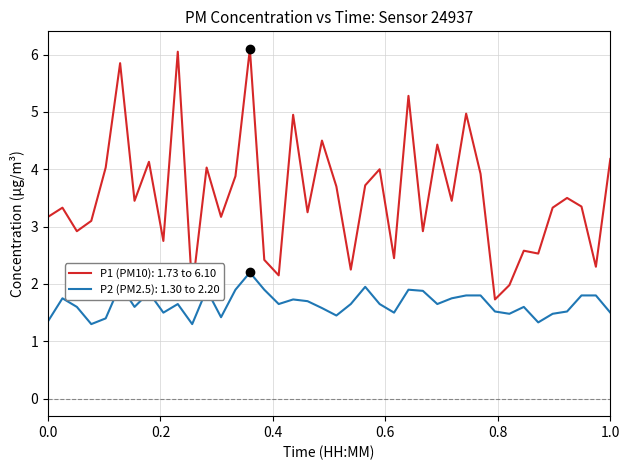

Which series has the widest spread of values?

P1 (PM10): 1.73 to 6.10